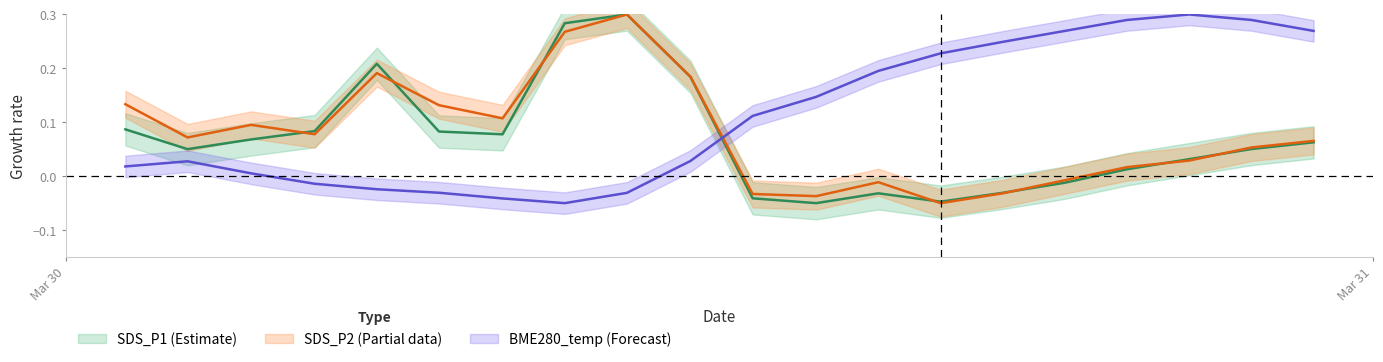

Which category has the lowest value in the SDS_P2 series?

2021/03/31 09:57